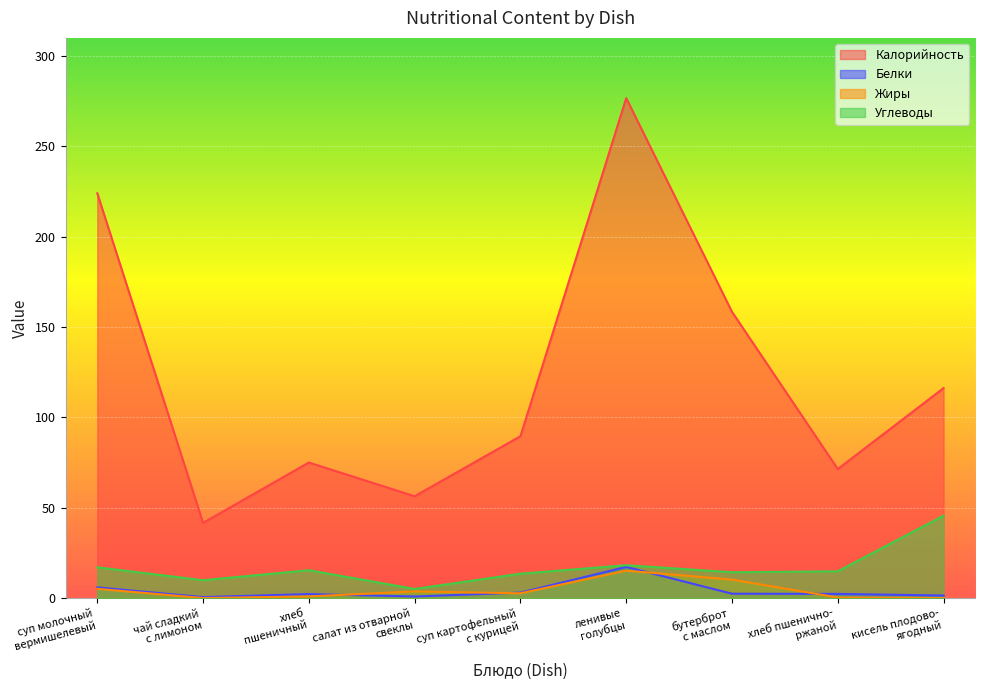

In Белки, how many points are lower than both neighbors (excluding endpoints)?

2